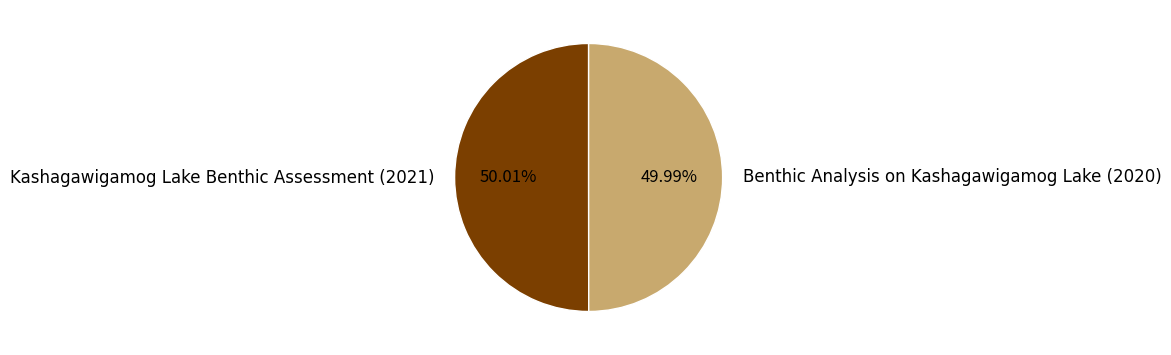

Is there a majority slice in this chart?

Yes